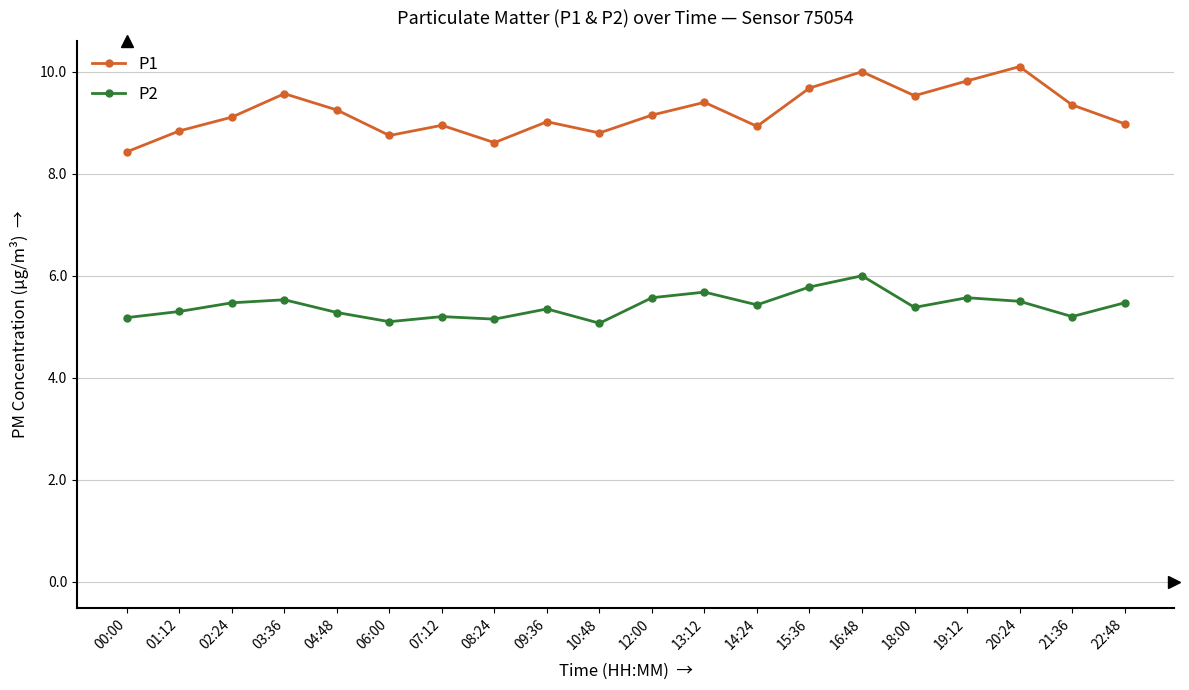

Does the chart display data point markers on the line(s)?

Yes